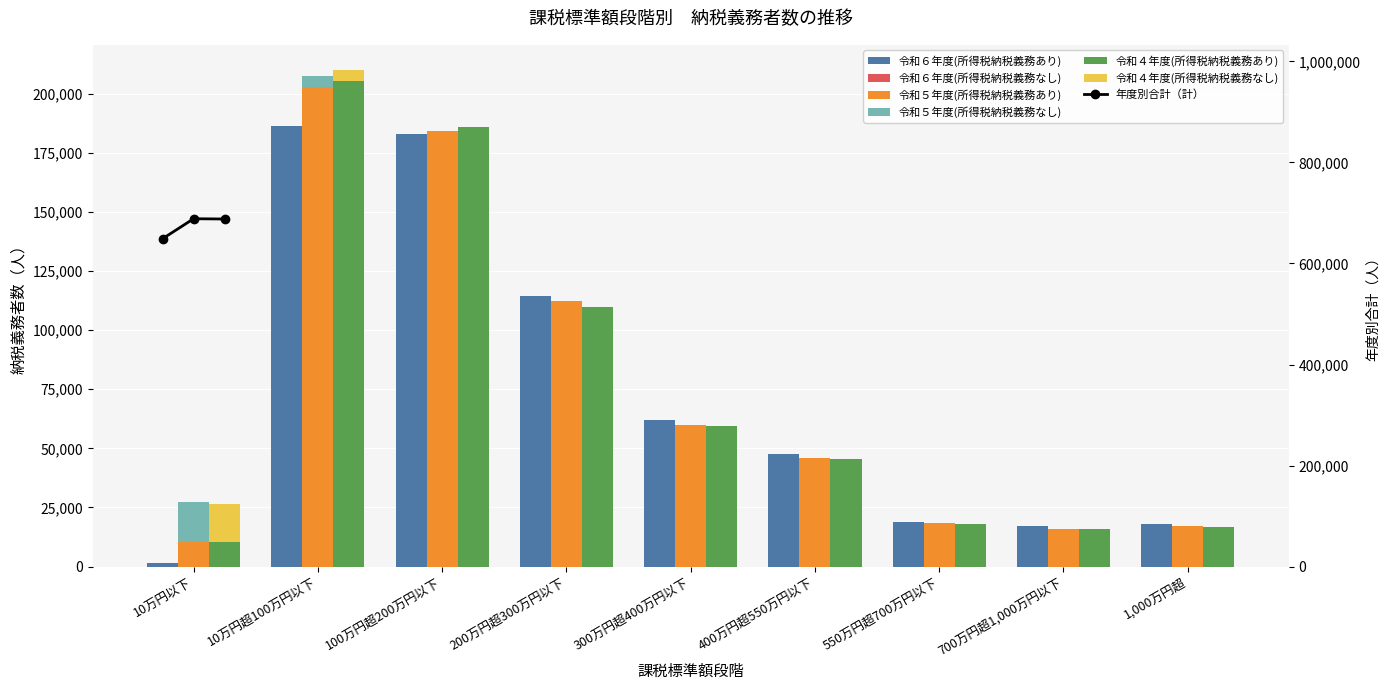

Is it true that 令和５年度(所得税納税義務あり) equals 112226 at 200万円超300万円以下?

True